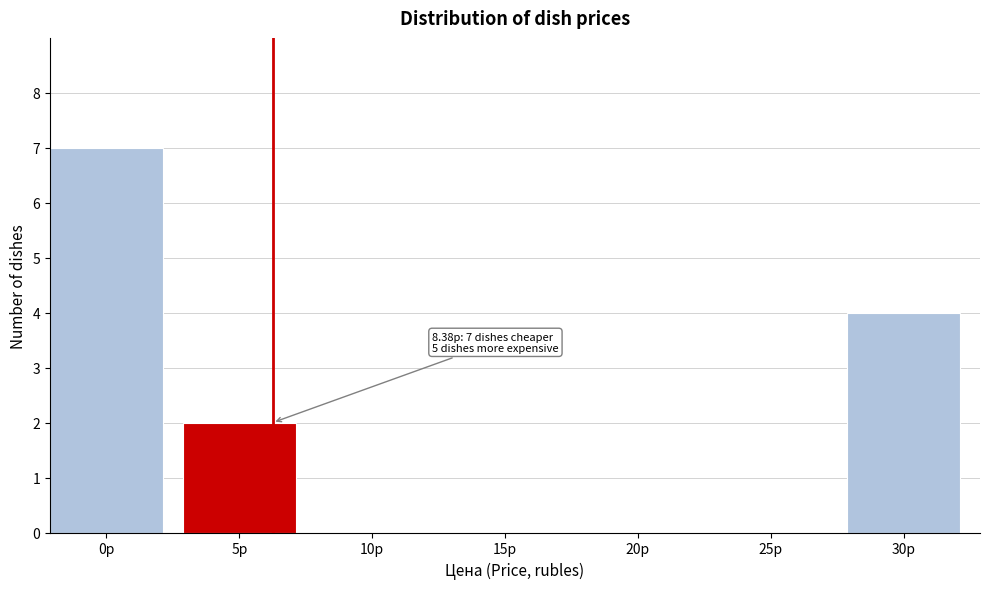

Reading left to right, extract all data points from this chart.

0р=7	5р=2	10р=0	15р=0	20р=0	25р=0	30р=4